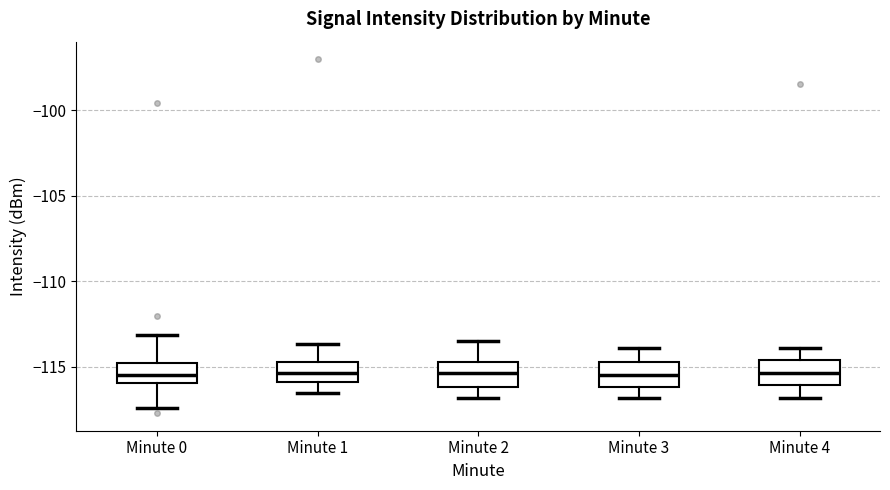

Where is the lower edge of the box for Minute 0 on the y-axis? The values are not printed on the chart, so give them approximately, as read against the axis.

-116.0